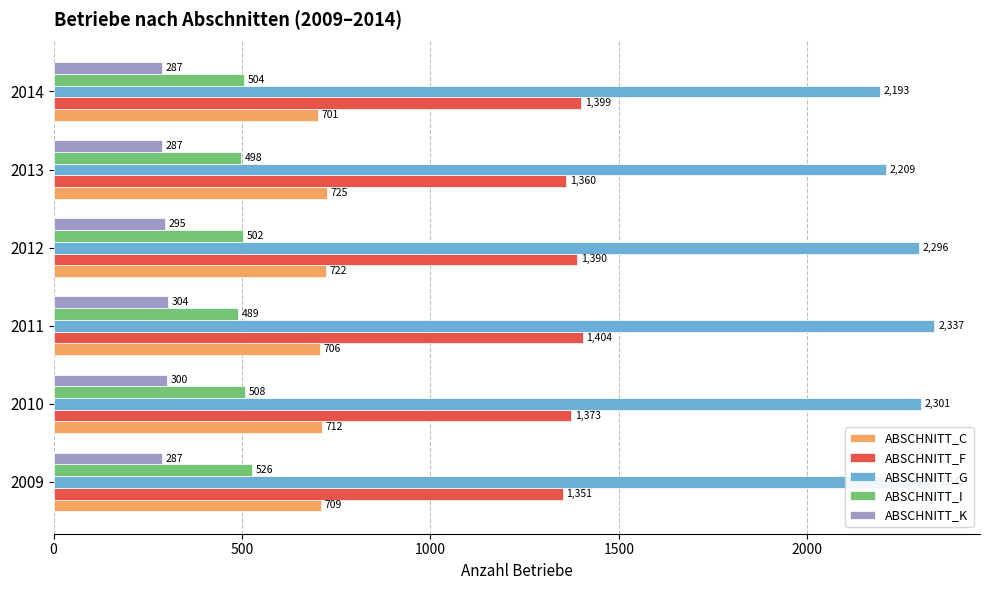

Rank the series at 2011 from highest to lowest value.

ABSCHNITT_G, ABSCHNITT_F, ABSCHNITT_C, ABSCHNITT_I, ABSCHNITT_K